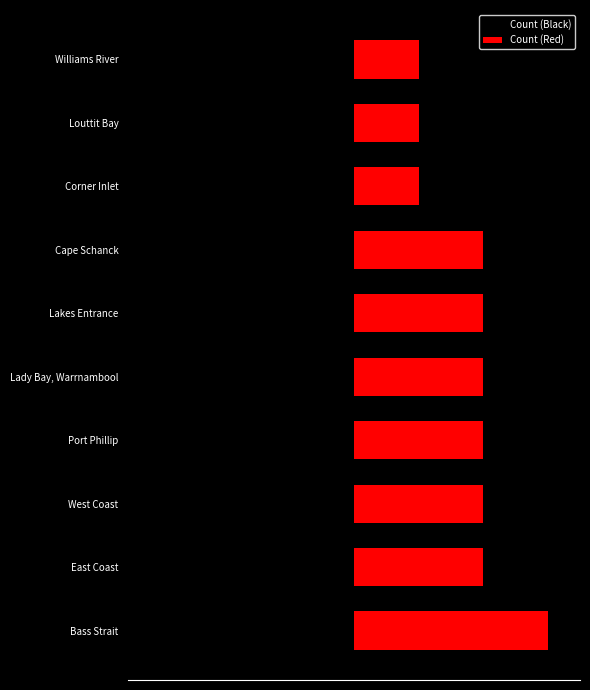

Is the value of Count (Black) at Williams River greater than the value of Count (Red) at Corner Inlet?

No